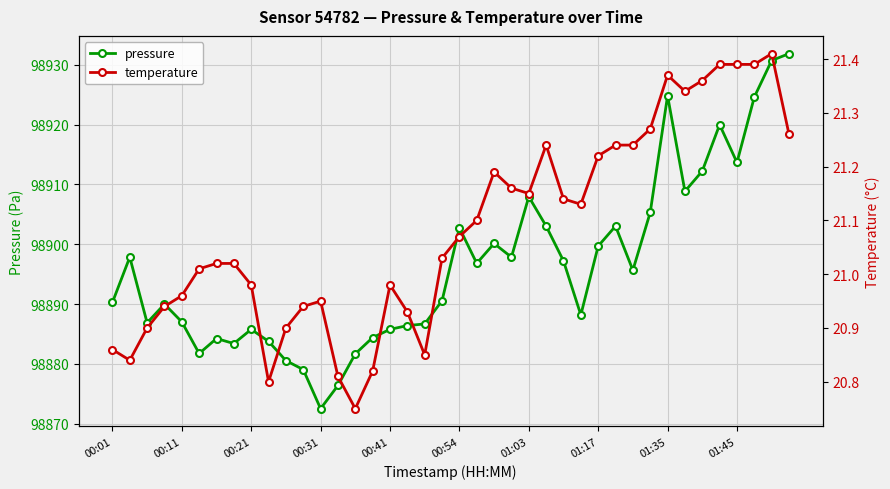

What is the minimum value for pressure?

98872.5